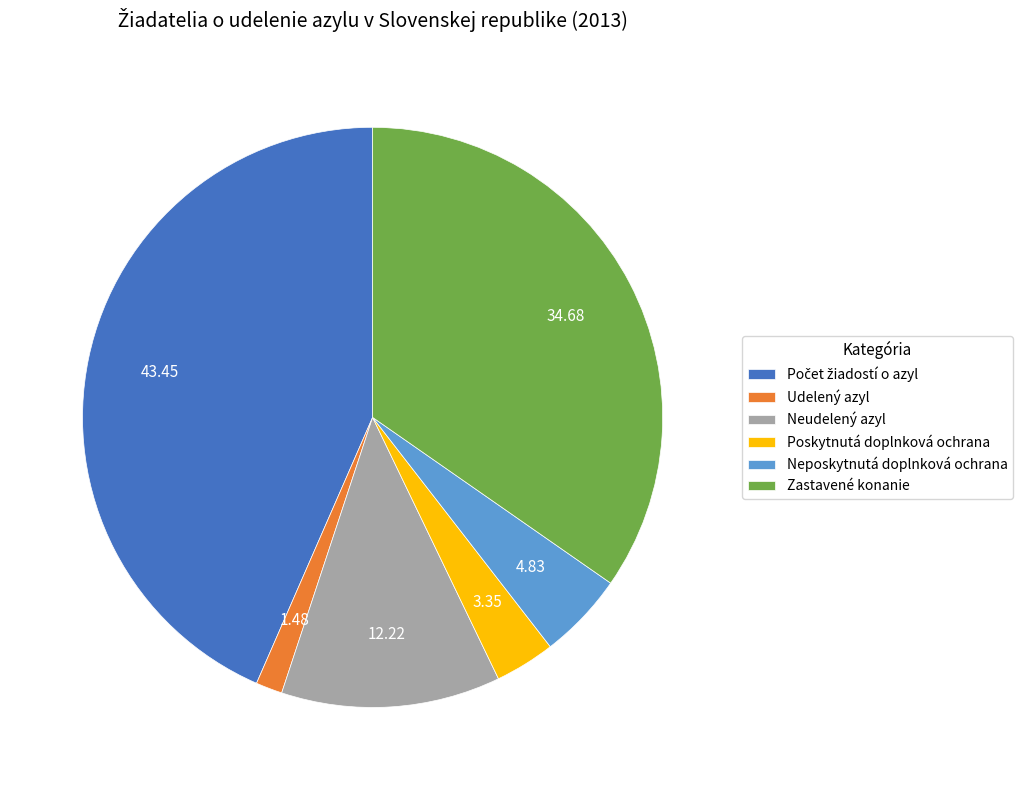

Is the sum of Neudelený azyl and Neposkytnutá doplnková ochrana greater than half?

No